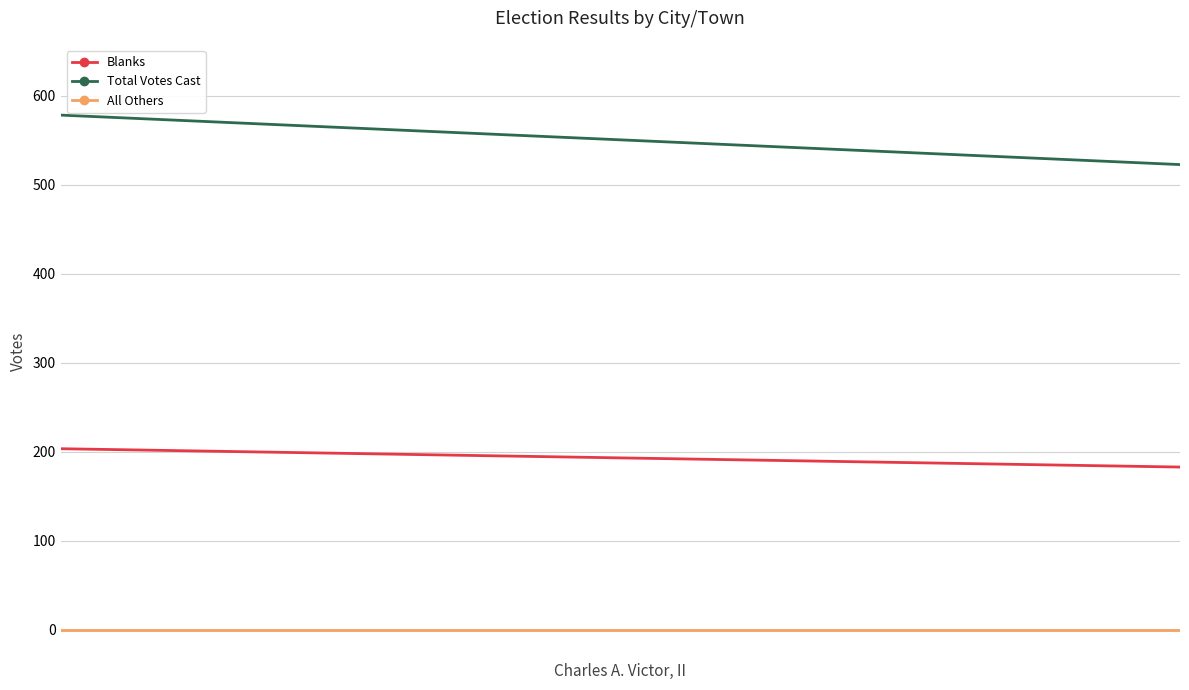

What are all the series names shown in the legend?

Blanks, Total Votes Cast, All Others